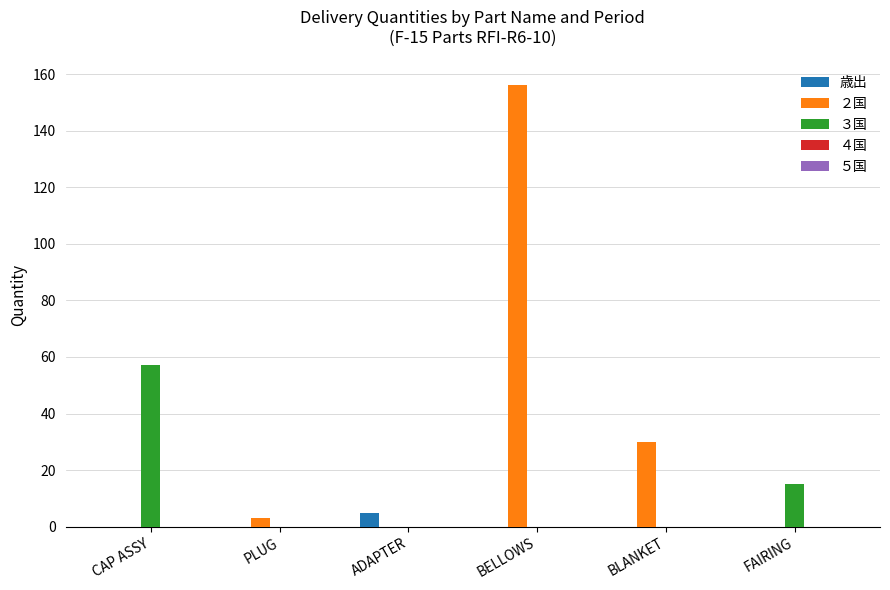

At which category is the sum across all series the highest?

BELLOWS